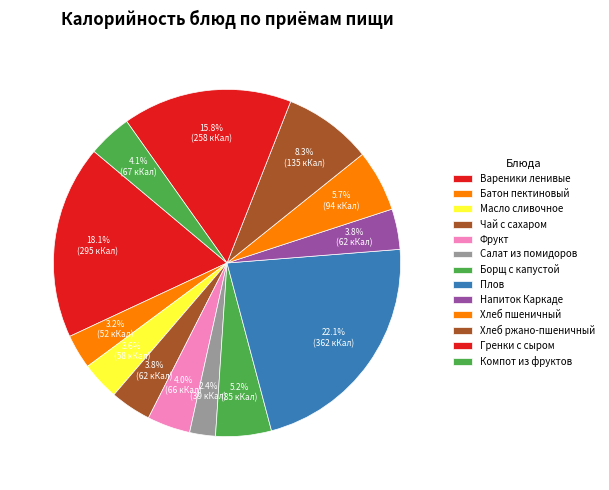

Is there any slice that represents more than half of the pie?

No